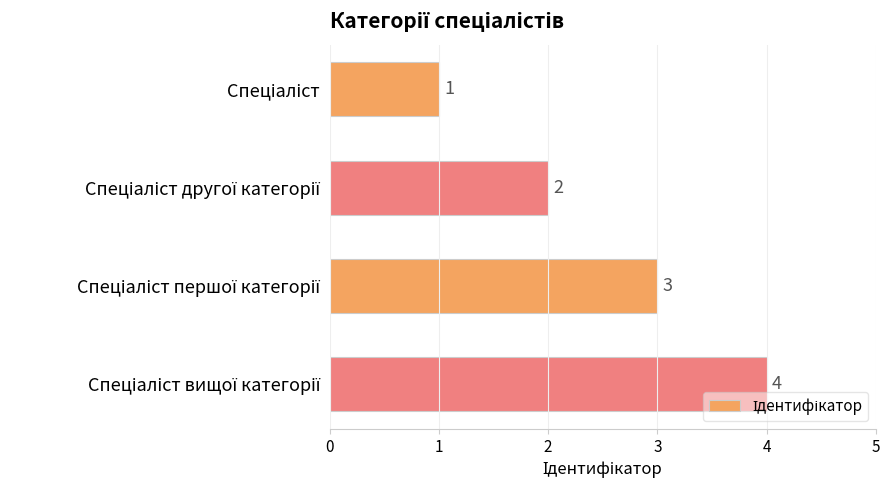

What is the value of the 4th bar from the top?

4